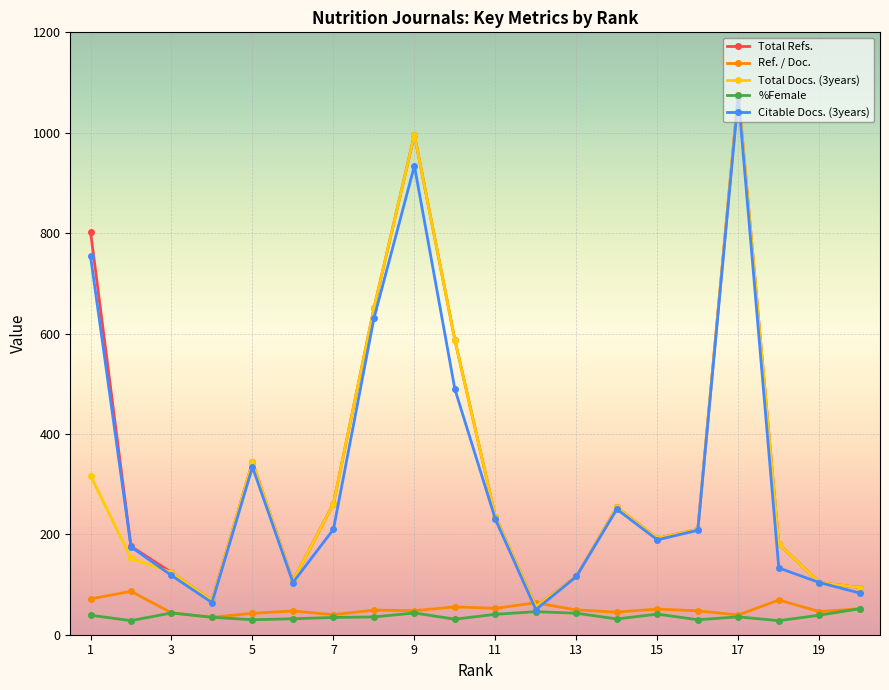

True or false: Total Docs. (3years) has more than 1 points higher than both neighbors.

True